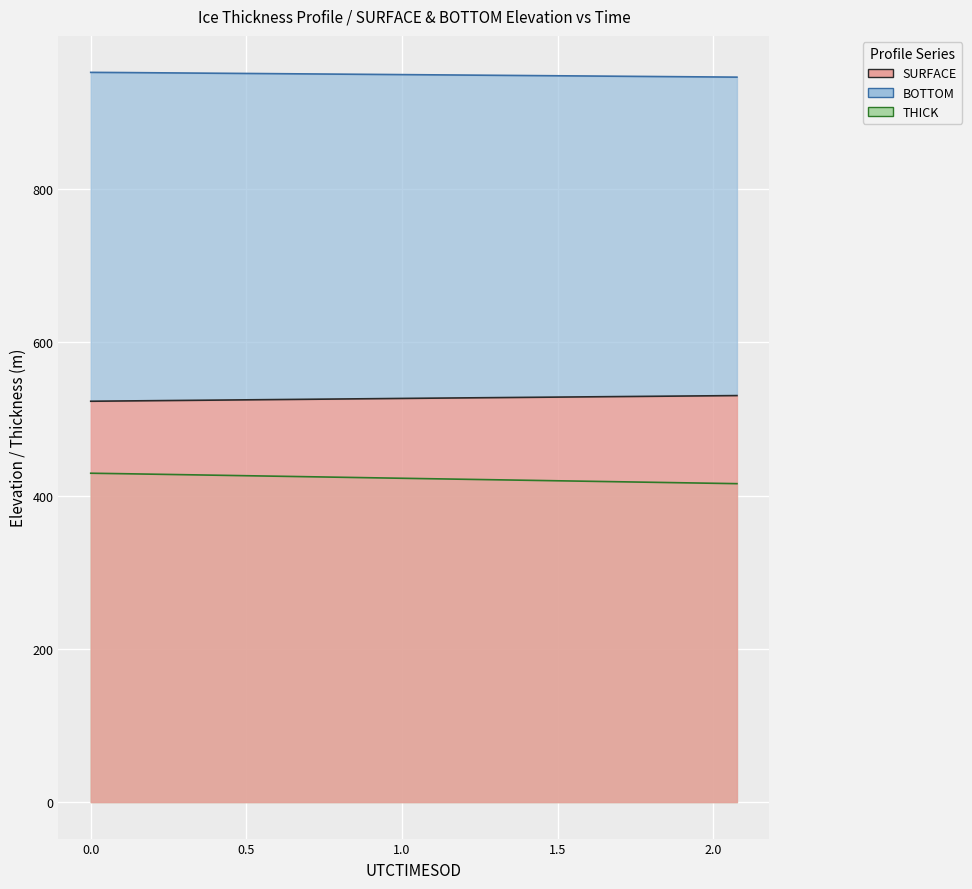

True or false: BOTTOM and ELEVATION intersect in this chart.

False